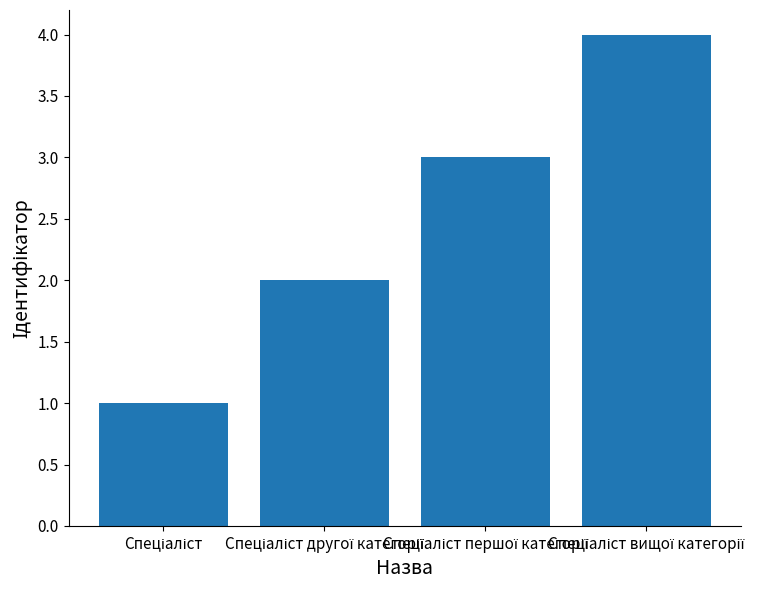

What is the sum of all values?

10